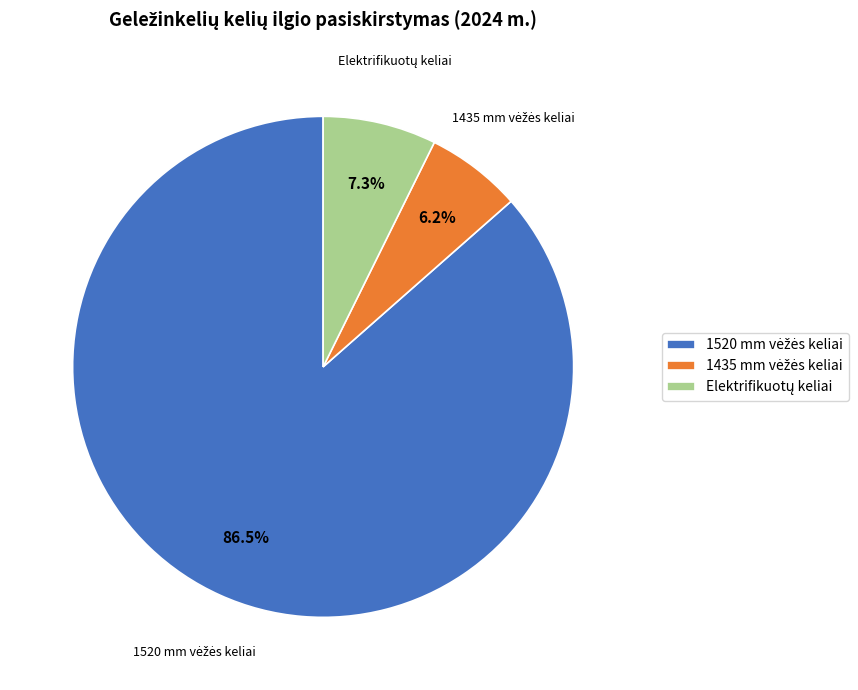

Count the number of slices in the pie.

3